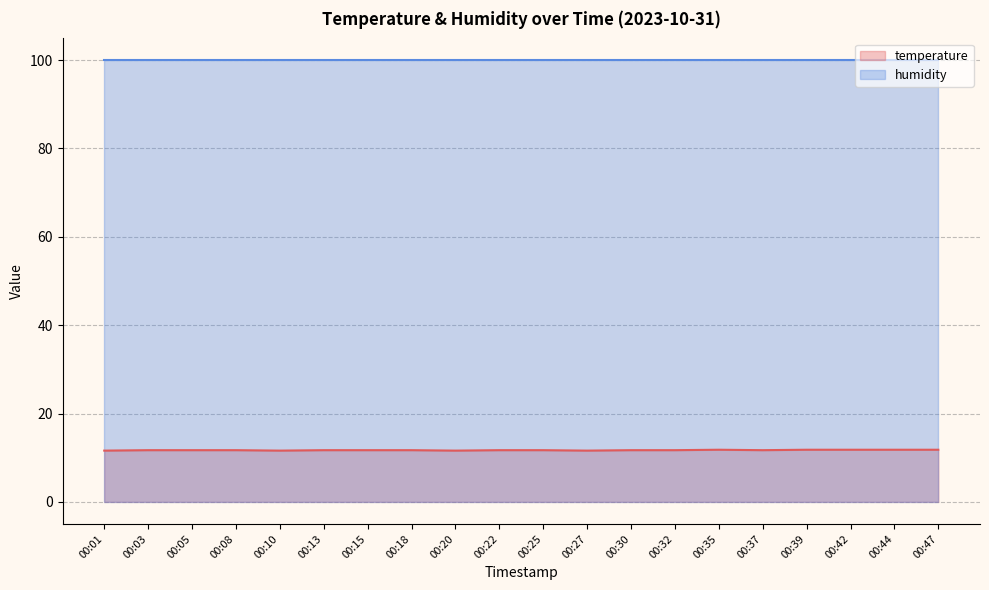

Where is the first local minimum?

00:10